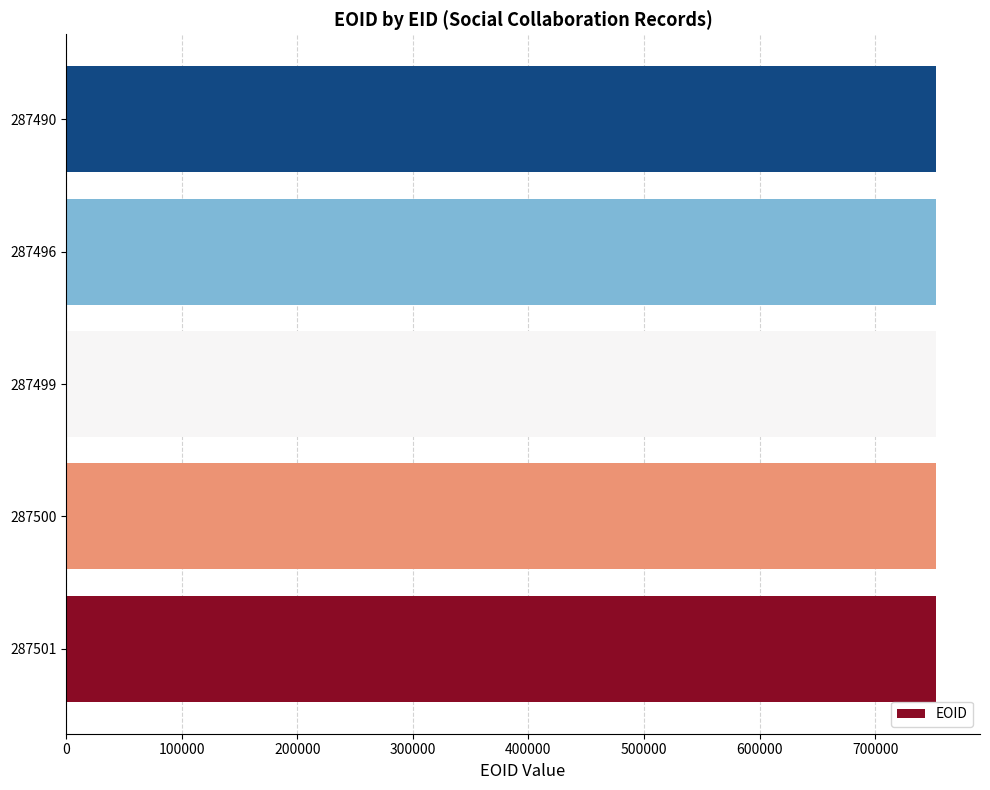

What is the ratio of the value at 287499 to the value at 287496?

1.0